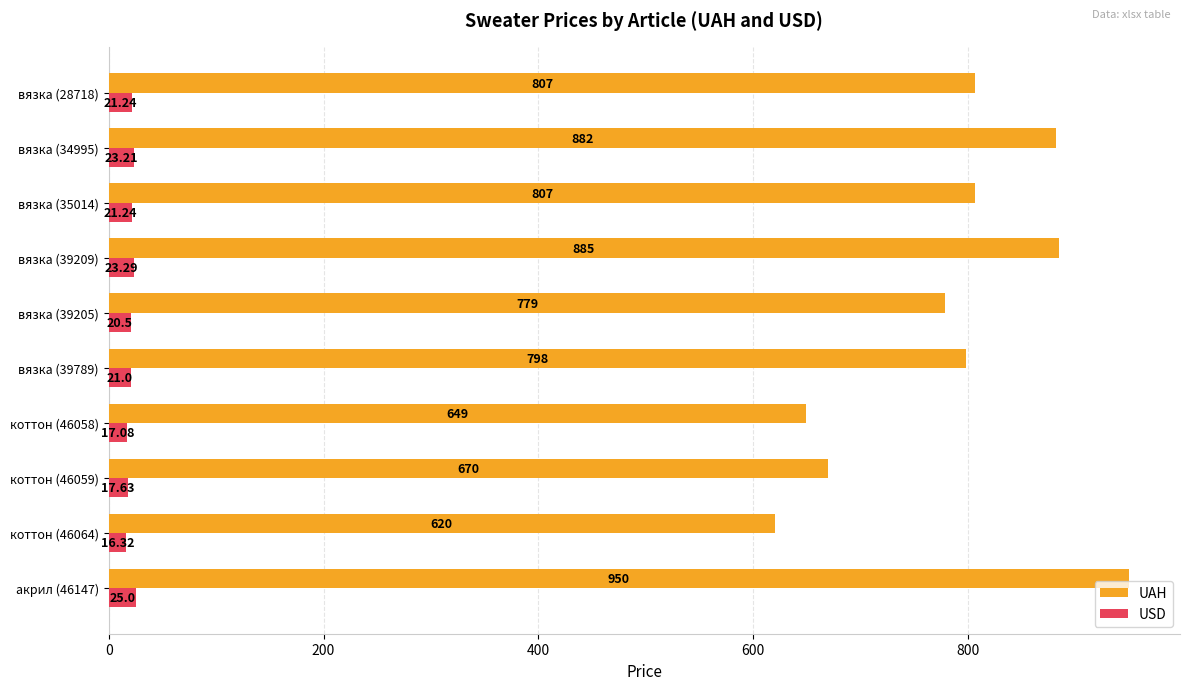

What is the average value of the UAH series?

784.7